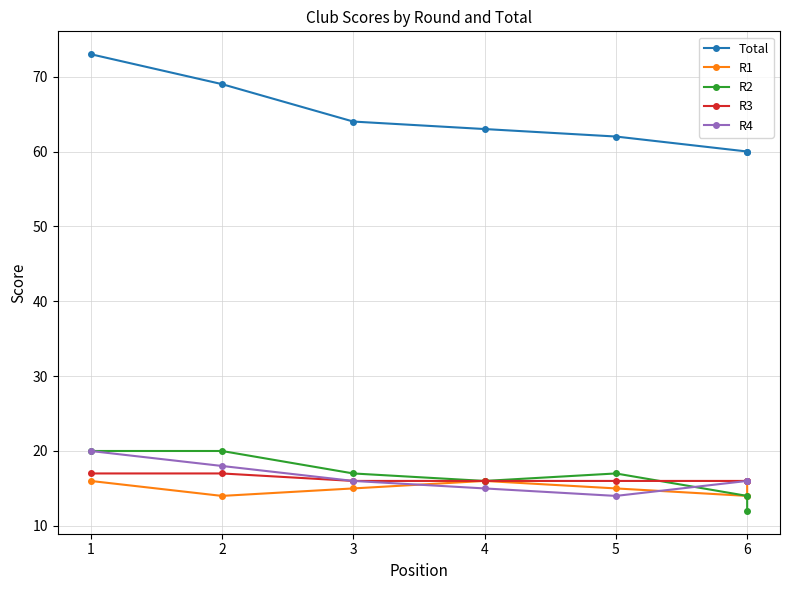

Which has a higher value, 5 or 6?

5